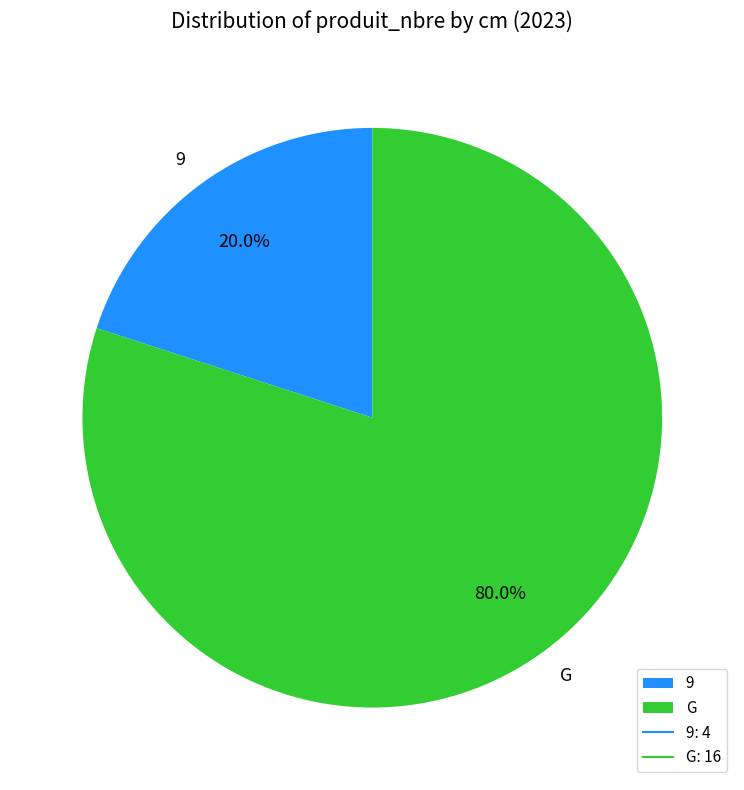

How many segments does this pie chart have?

2